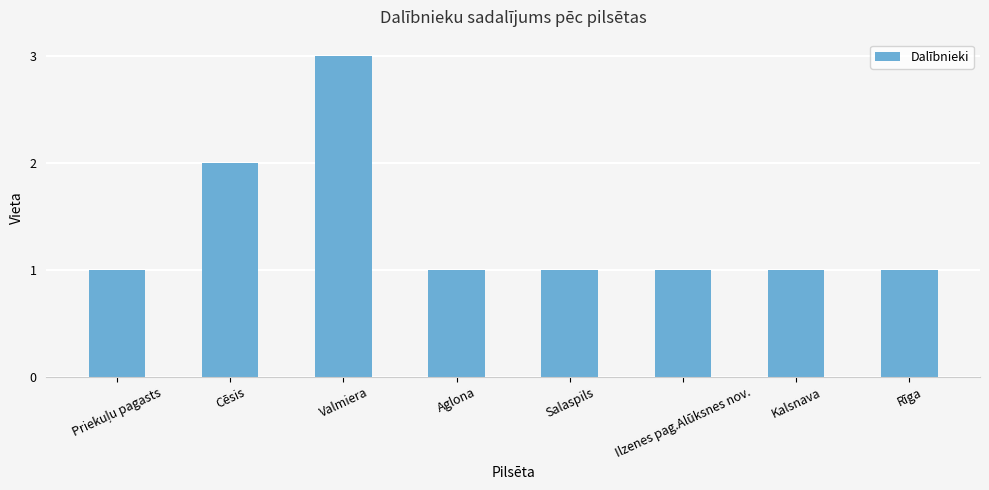

What position from the right is Cēsis?

7